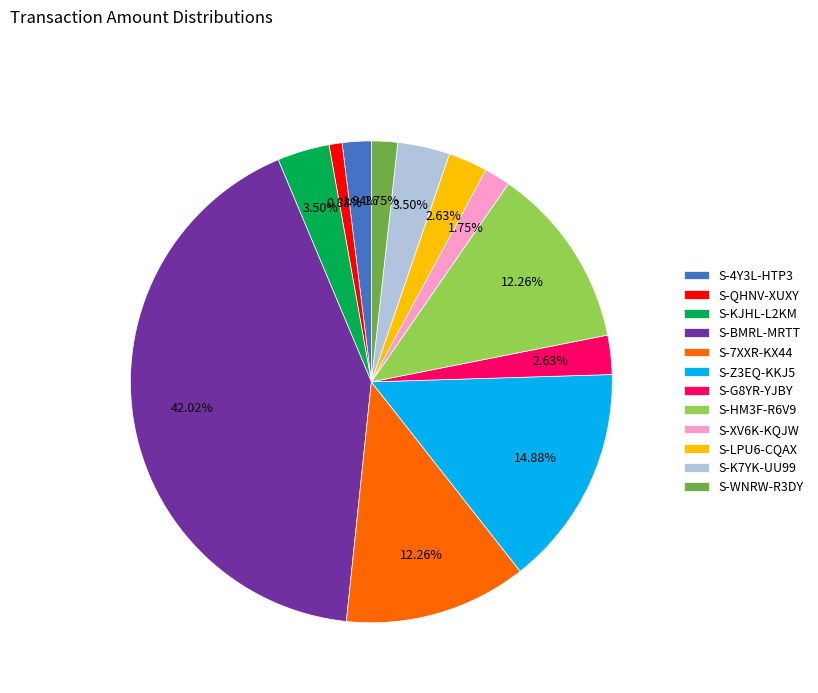

To the nearest percent, what is the difference between the largest and smallest slice percentages?

41%